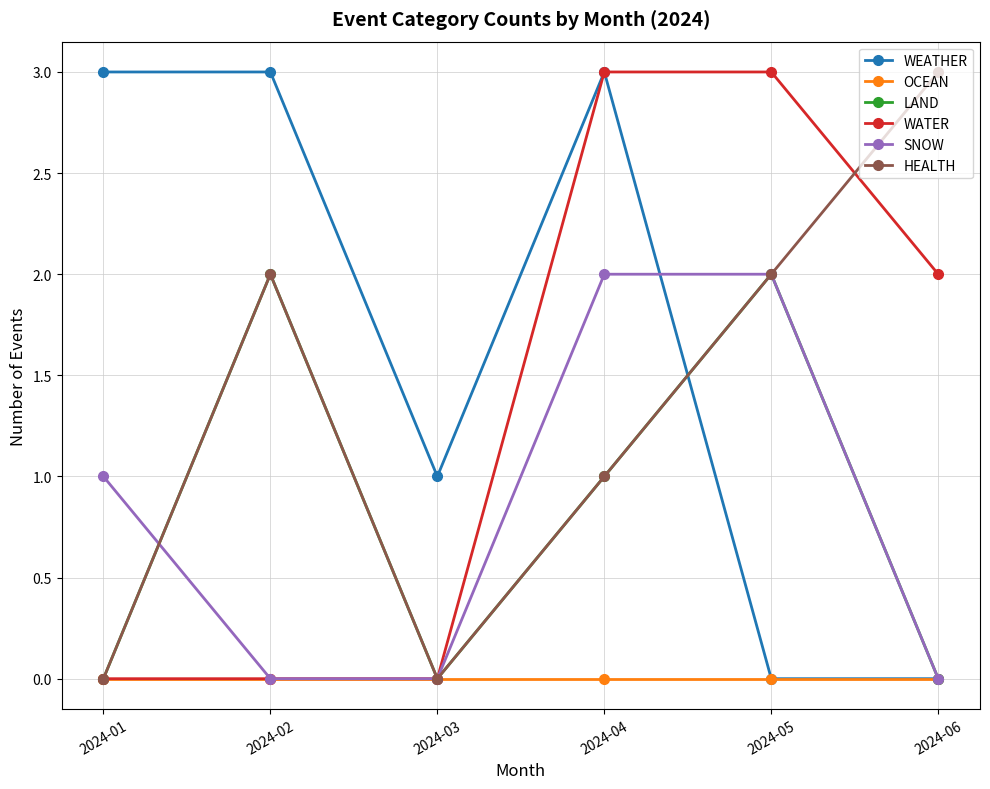

What are all the series names shown in the legend?

WEATHER, OCEAN, LAND, WATER, SNOW, HEALTH